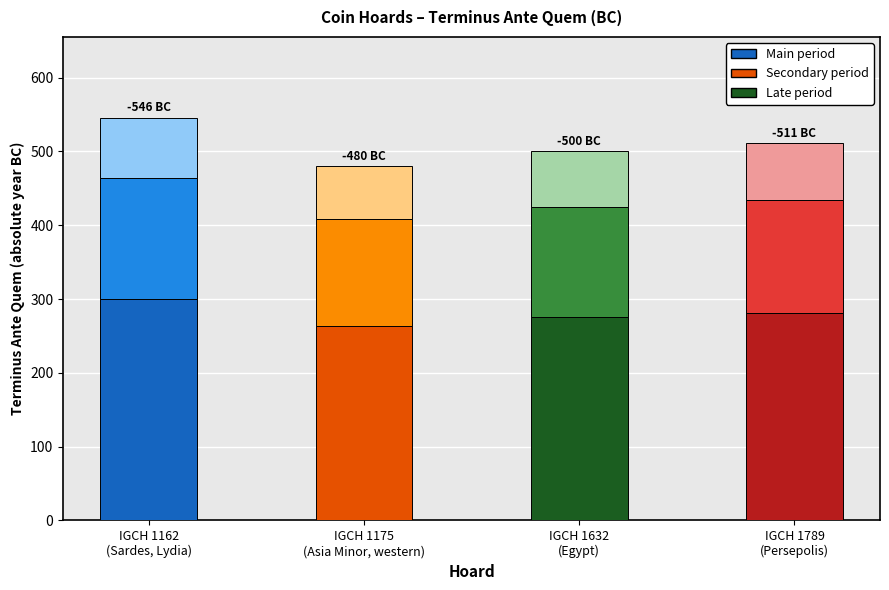

What is the average value of the Main period series?

280.1